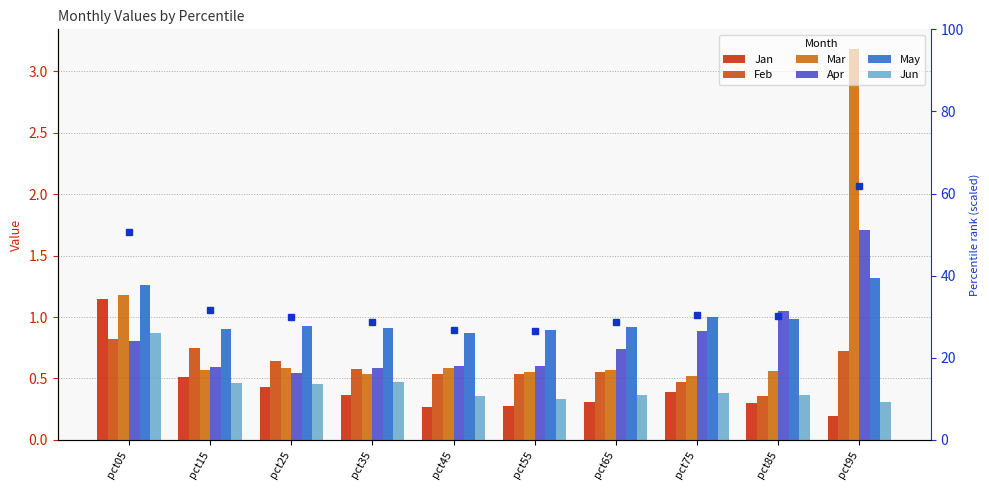

What value does the Apr series have at pct65?

0.7